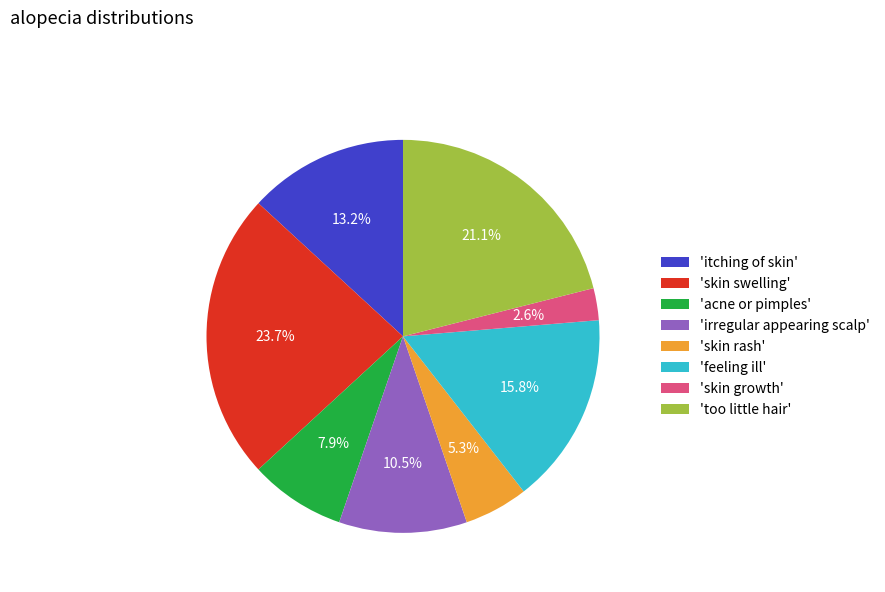

Rank the categories by value from lowest to highest.

'skin growth', 'skin rash', 'acne or pimples', 'irregular appearing scalp', 'itching of skin', 'feeling ill', 'too little hair', 'skin swelling'